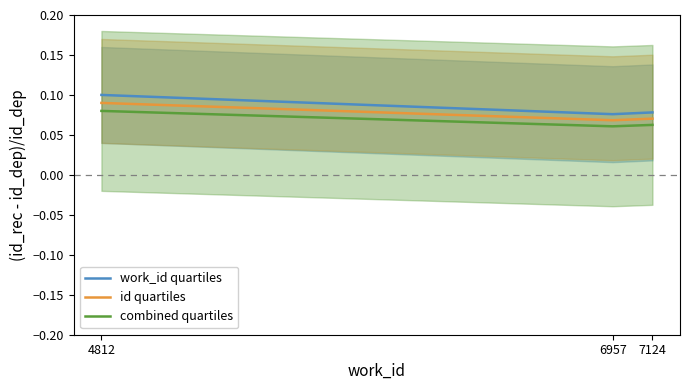

How many lines are shown in the chart?

3